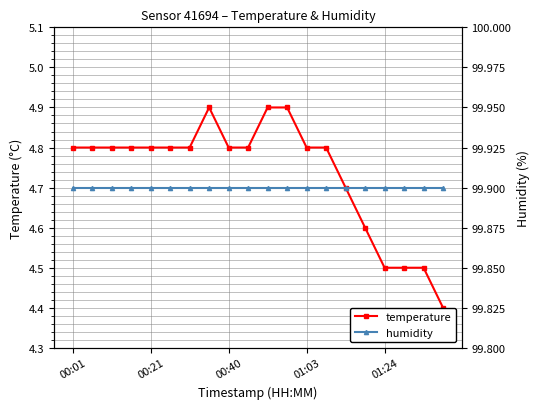

What is the average value of the temperature series?

4.7